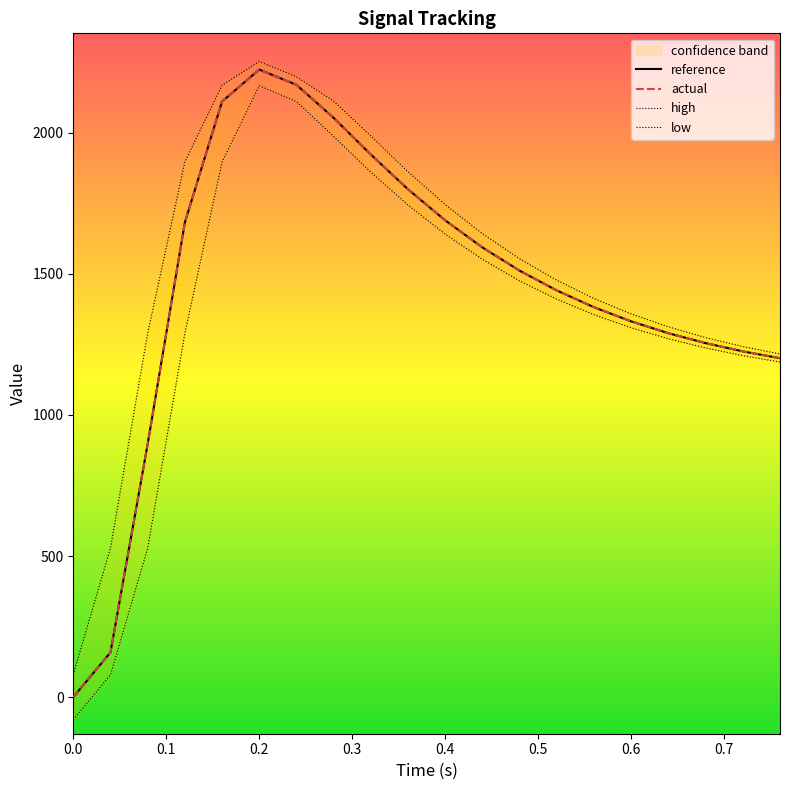

The actual series shows -774.0 at 0.0. True or false?

False